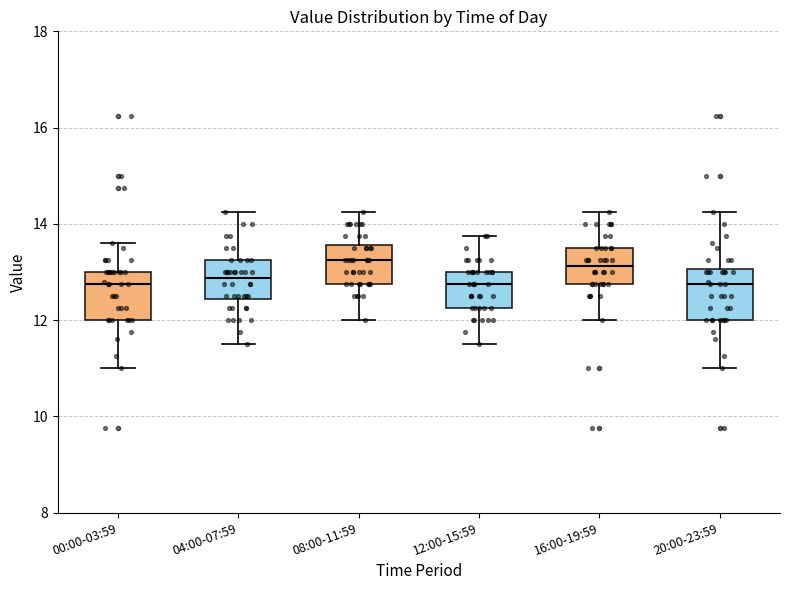

Reading left to right, transcribe this box plot: for each box, give where its median line is, the range the box spans, and where its two whiskers end, as read against the y-axis. The values are not printed on the chart, so give them approximately, as read against the axis.

00:00-03:59: median 12.8, box 12.0 to 13.0, whiskers 11.0 to 13.6
04:00-07:59: median 12.8, box 12.4 to 13.2, whiskers 11.6 to 14.2
08:00-11:59: median 13.2, box 12.8 to 13.6, whiskers 12.0 to 14.2
12:00-15:59: median 12.8, box 12.2 to 13.0, whiskers 11.6 to 13.8
16:00-19:59: median 13.2, box 12.8 to 13.6, whiskers 12.0 to 14.2
20:00-23:59: median 12.8, box 12.0 to 13.0, whiskers 11.0 to 14.2